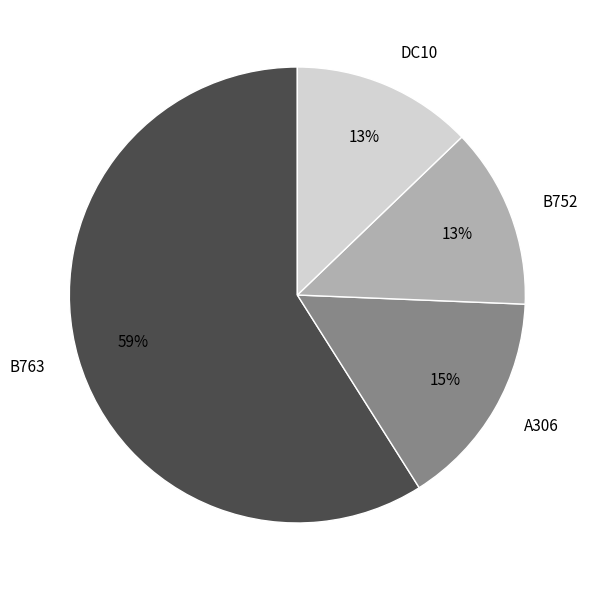

Approximately how many times larger is the value at A306 compared to B763?

0.3